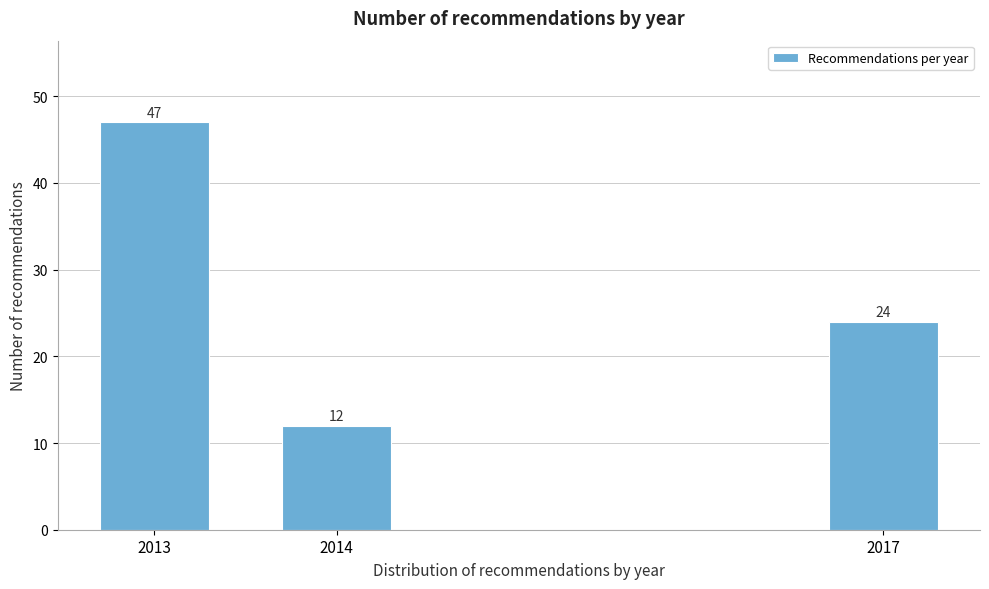

Reading left to right, what are all the values shown in this chart?

47	12	24